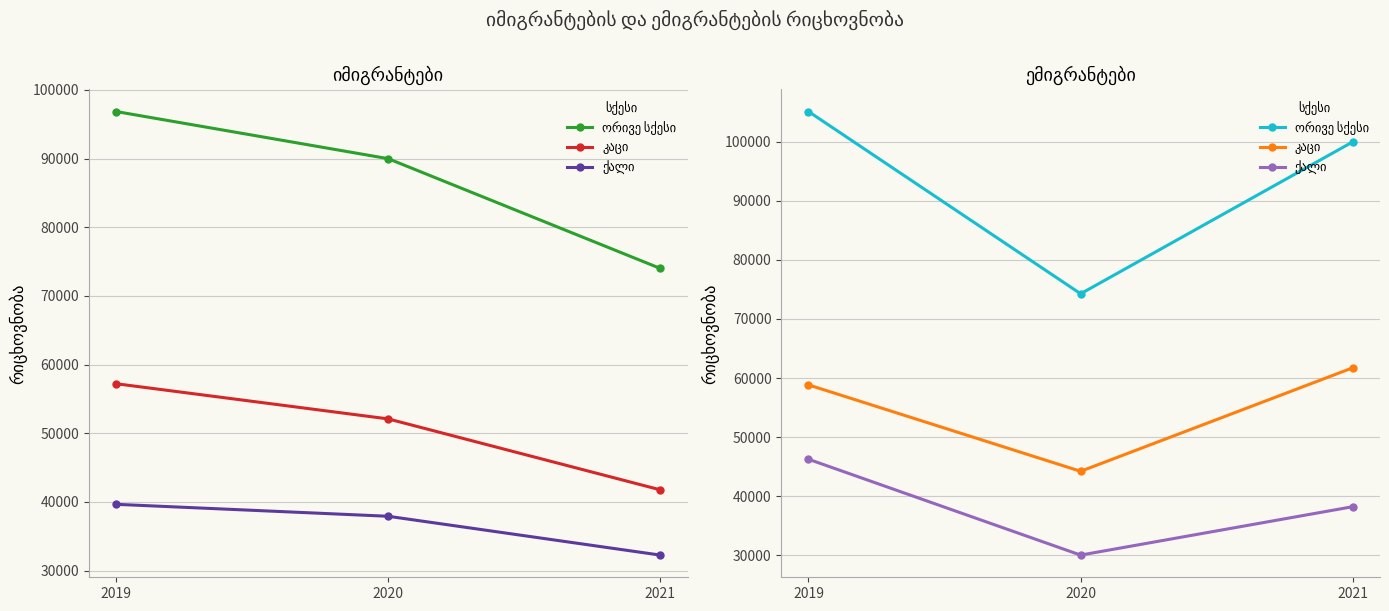

How many data points does each series have?

3